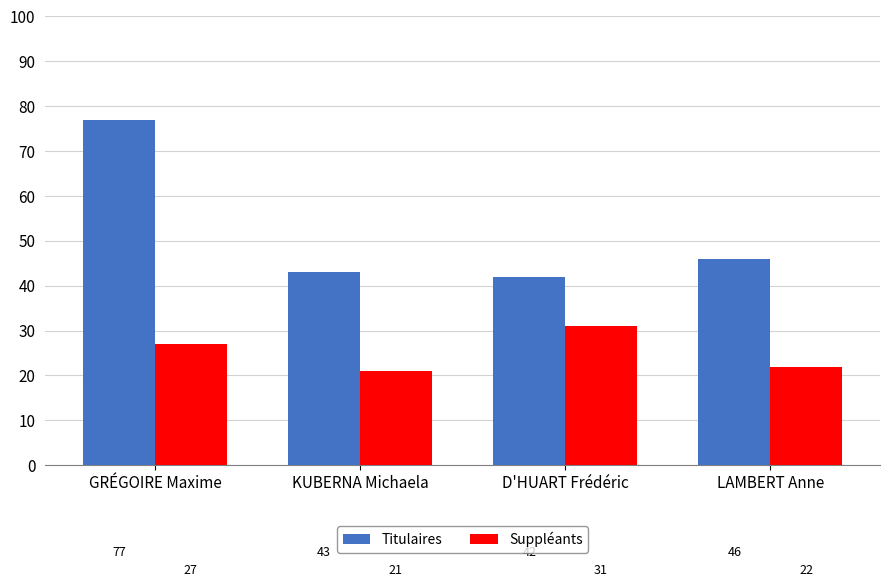

Does the chart contain stacked bars?

No